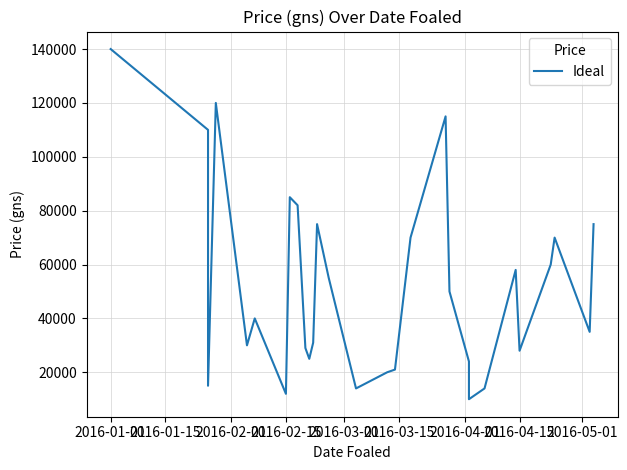

Reading left to right, transcribe all the data shown in this chart.

140000	110000	60000	15000	120000	30000	40000	12000	85000	82000	29000	25000	31000	75000	55000	14000	20000	21000	70000	100000	115000	50000	24000	10000	14000	58000	28000	60000	70000	35000	75000